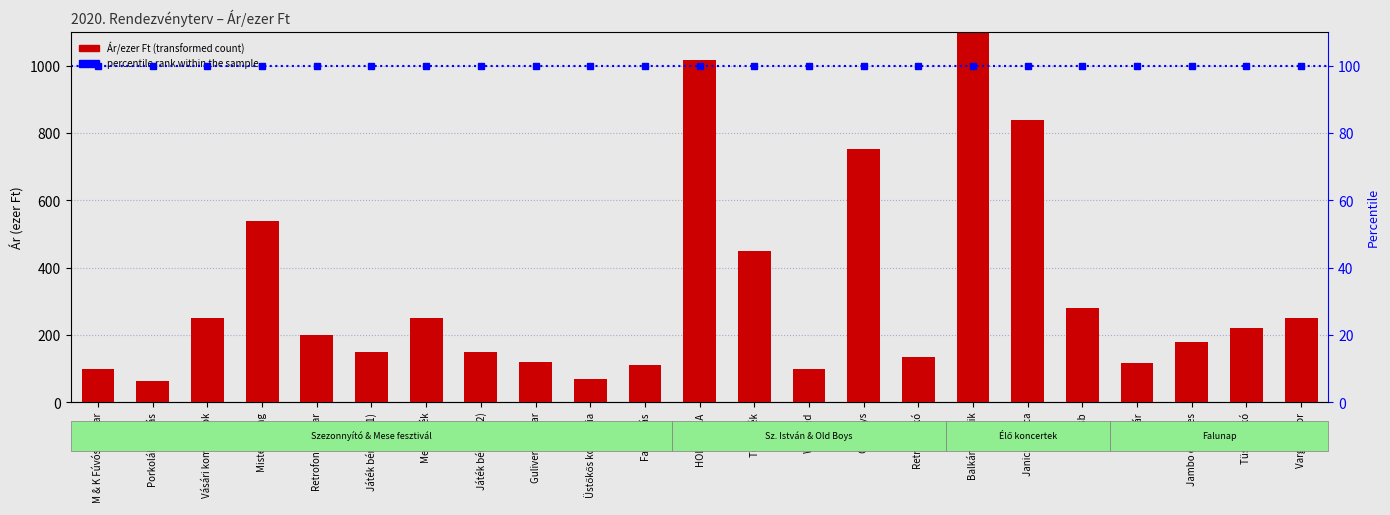

Does the chart contain stacked bars?

No